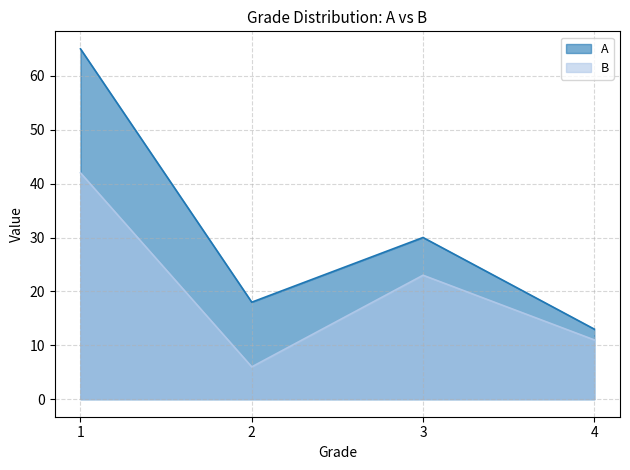

Reading left to right, extract all data points from this chart.

A: 1=65	2=18	3=30	4=13
B: 1=42	2=6	3=23	4=11